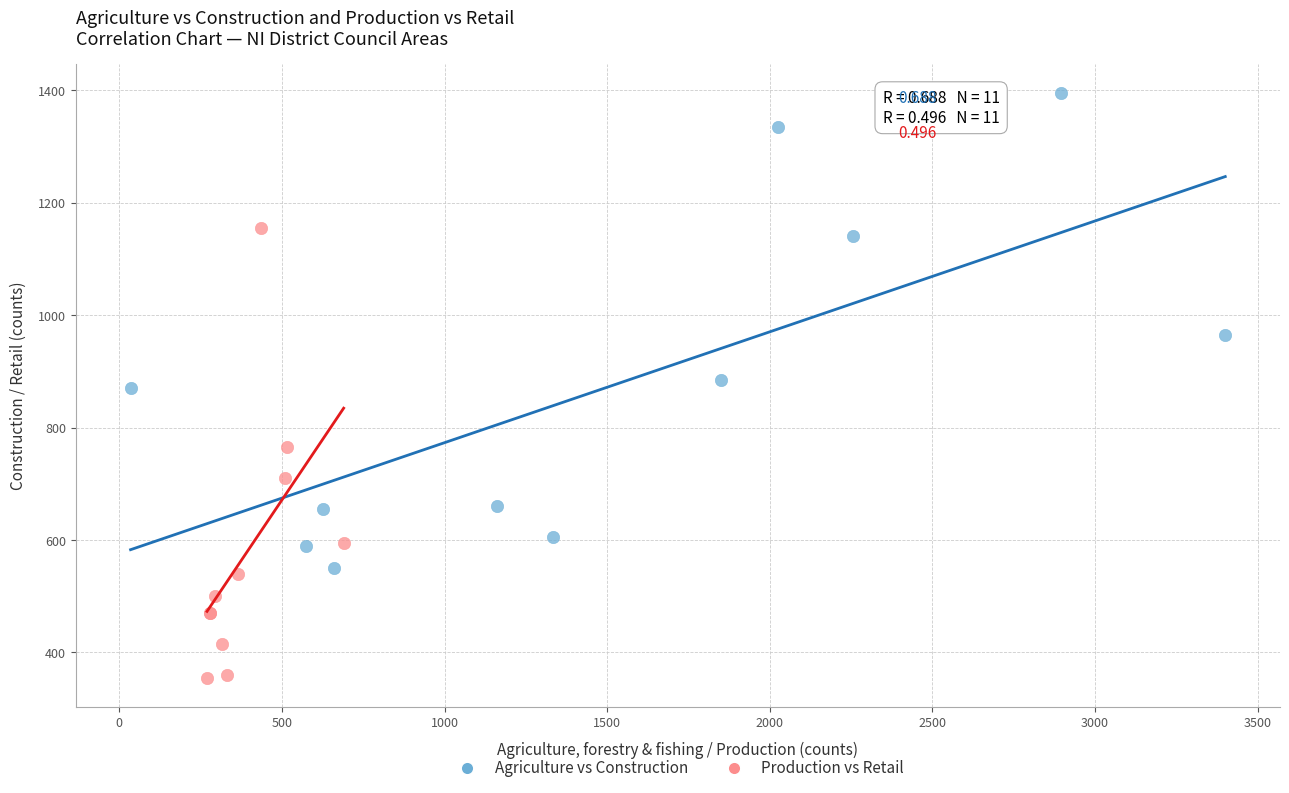

Which series reaches the maximum Y coordinate?

Agriculture vs Construction